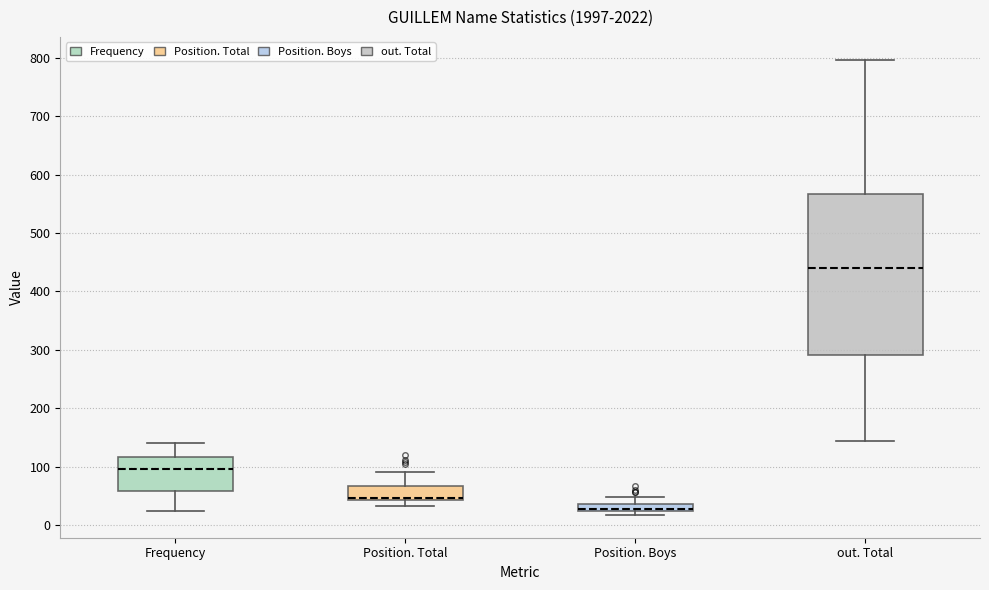

Where is the upper edge of the box for Position. Total on the y-axis? The values are not printed on the chart, so give them approximately, as read against the axis.

70